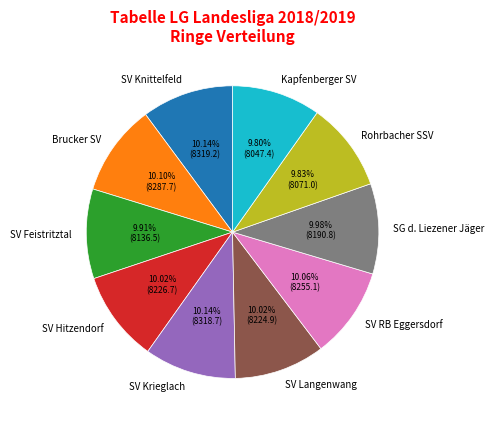

Does SG d. Liezener Jäger represent more than half of the total?

No